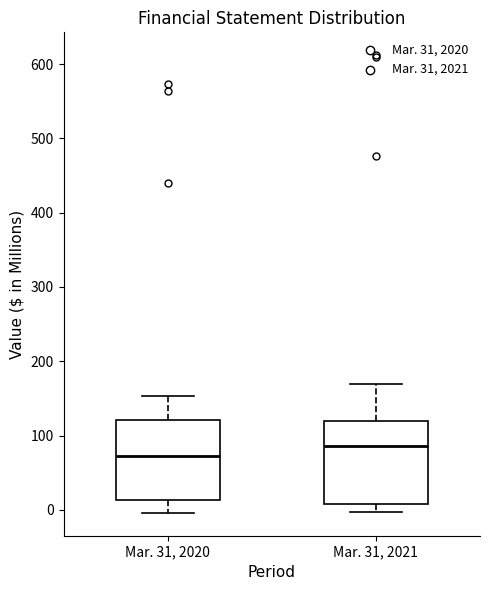

Reading left to right, transcribe this box plot: for each box, give where its median line is, the range the box spans, and where its two whiskers end, as read against the y-axis. The values are not printed on the chart, so give them approximately, as read against the axis.

Mar. 31, 2020: median 70, box 10 to 120, whiskers 0 to 150
Mar. 31, 2021: median 90, box 10 to 120, whiskers 0 to 170